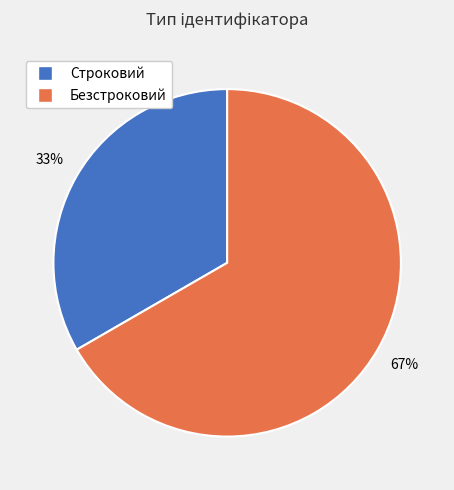

Does Безстроковий account for over 50% of the chart?

Yes